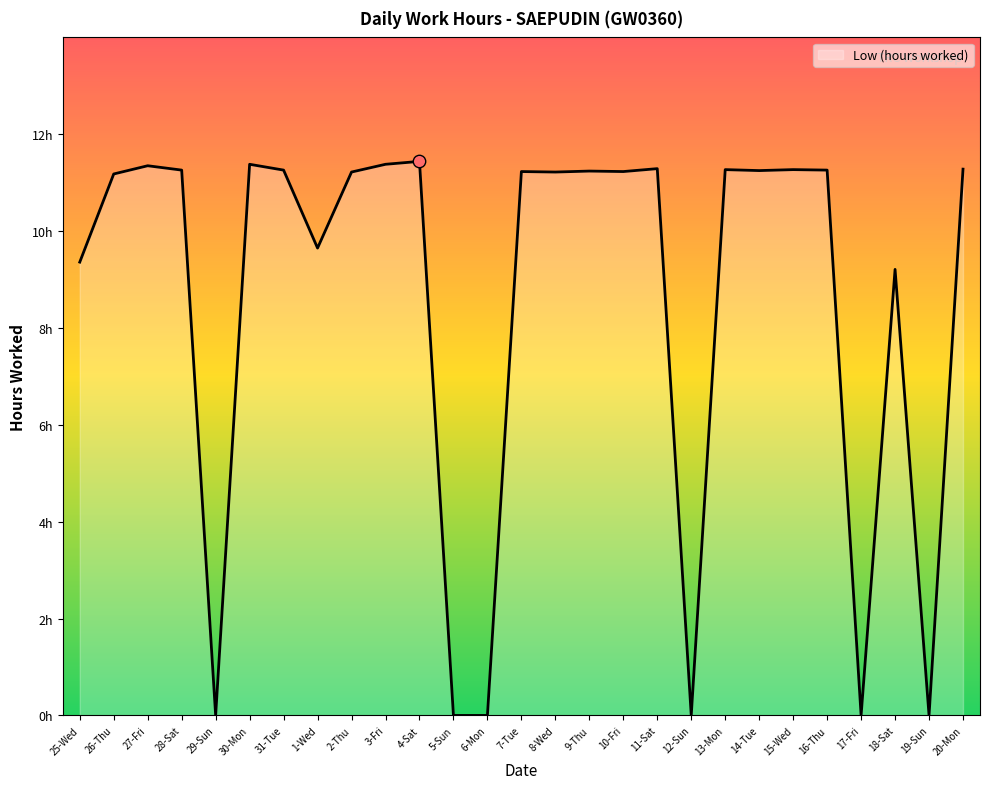

Which has a higher value, 26-Thu or 18-Sat?

26-Thu